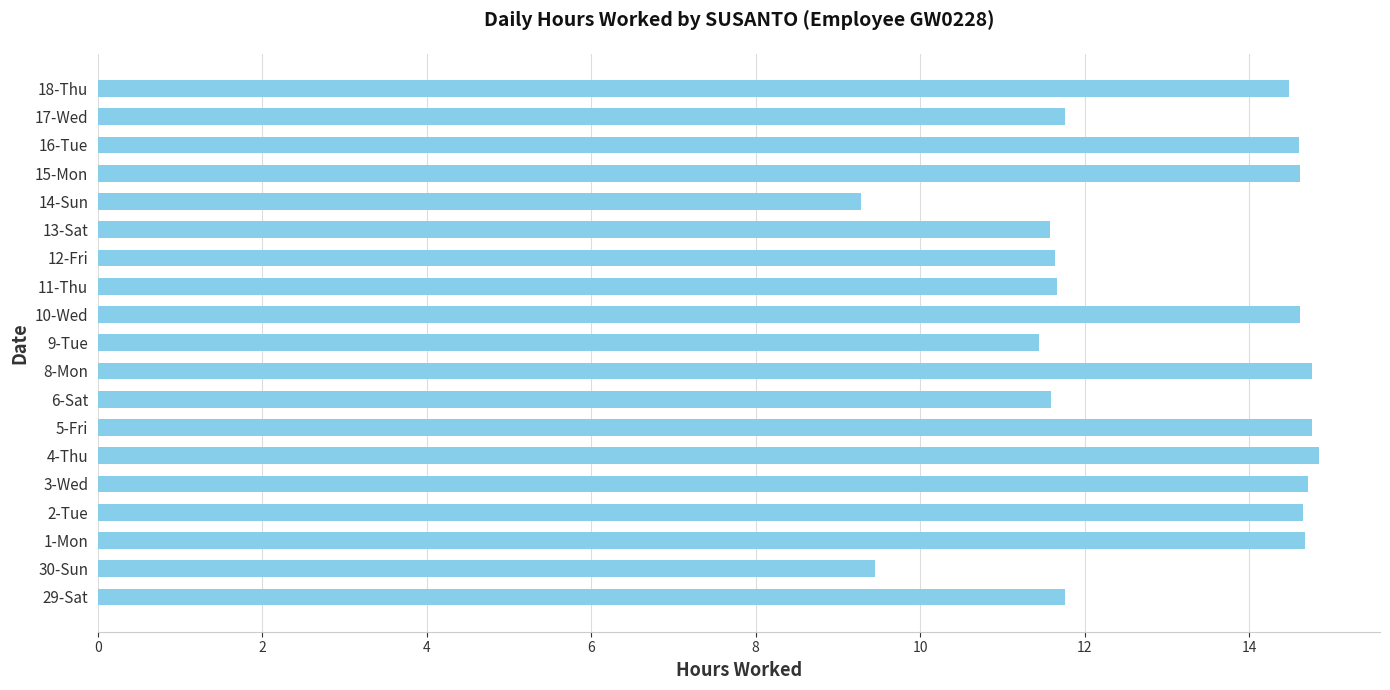

What is the average value?

13.0